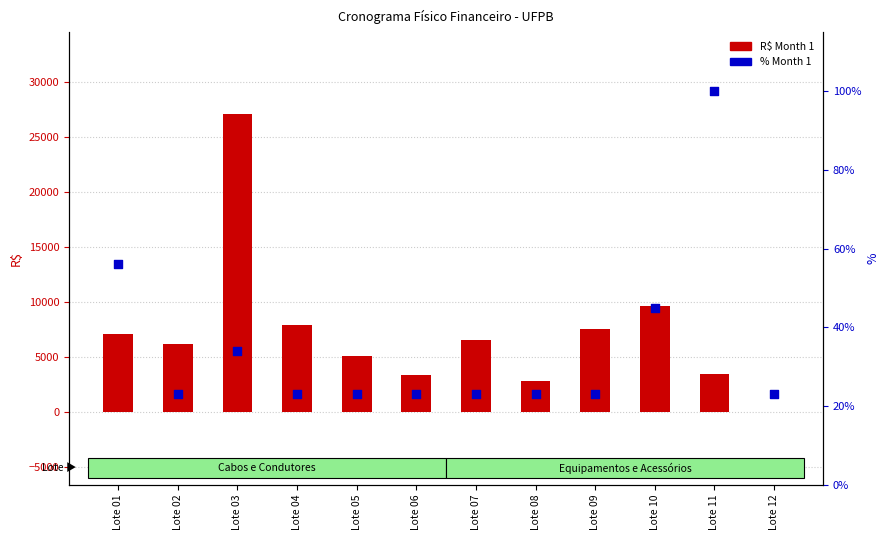

What is the total value across all series at Lote 06?

3378.2